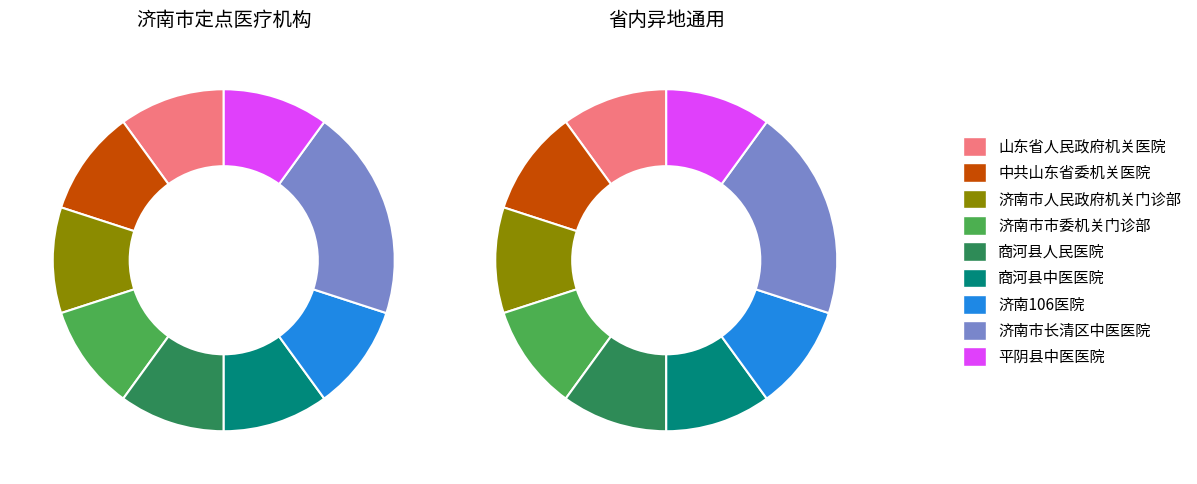

Is it true that 山东省人民政府机关医院 is 10% of the pie?

True